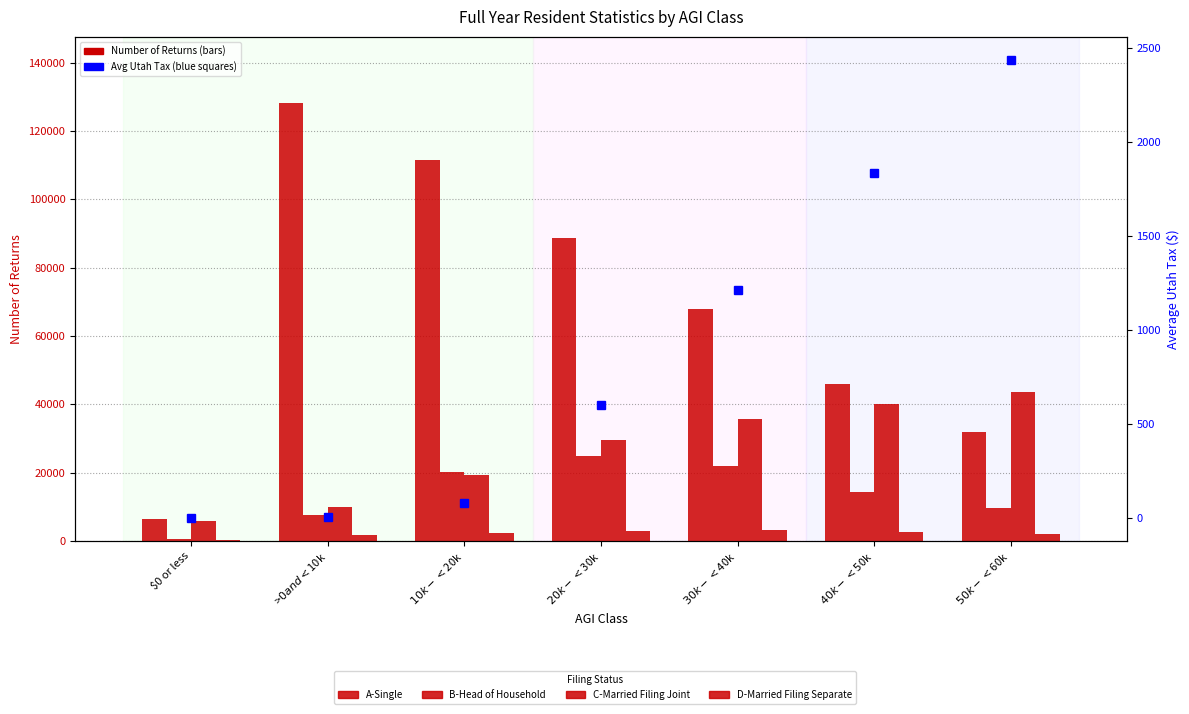

Which series has the widest spread of values?

A-Single